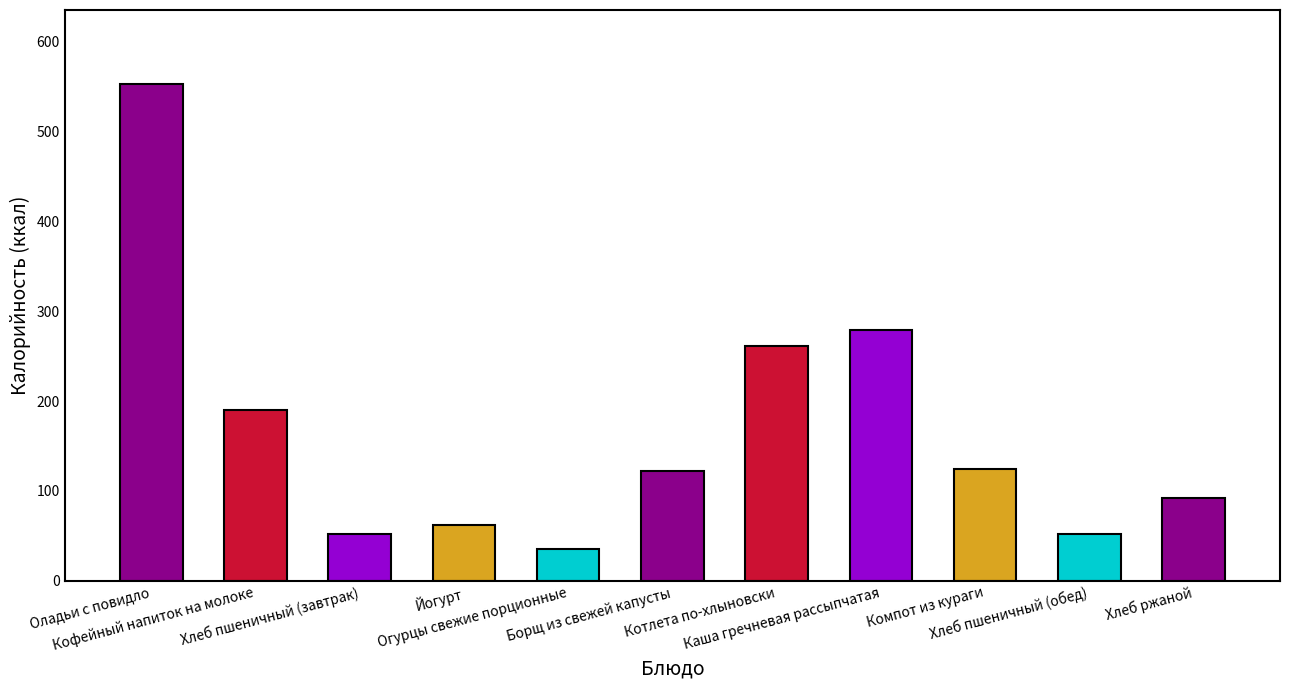

Count the number of data series in this chart.

1